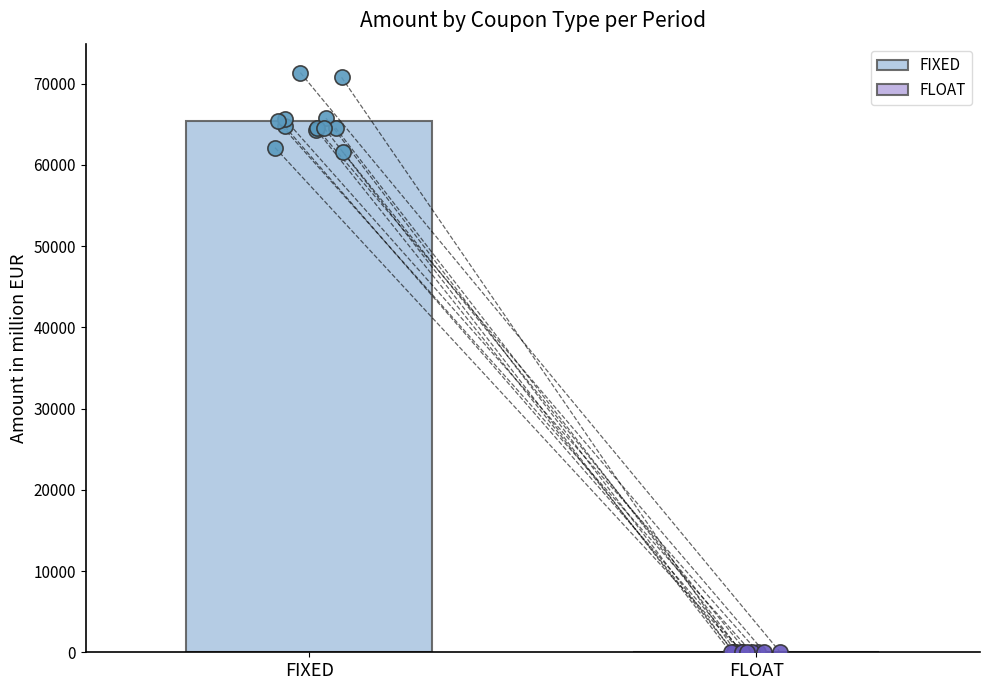

Which series contains the lowest Y value?

FLOAT